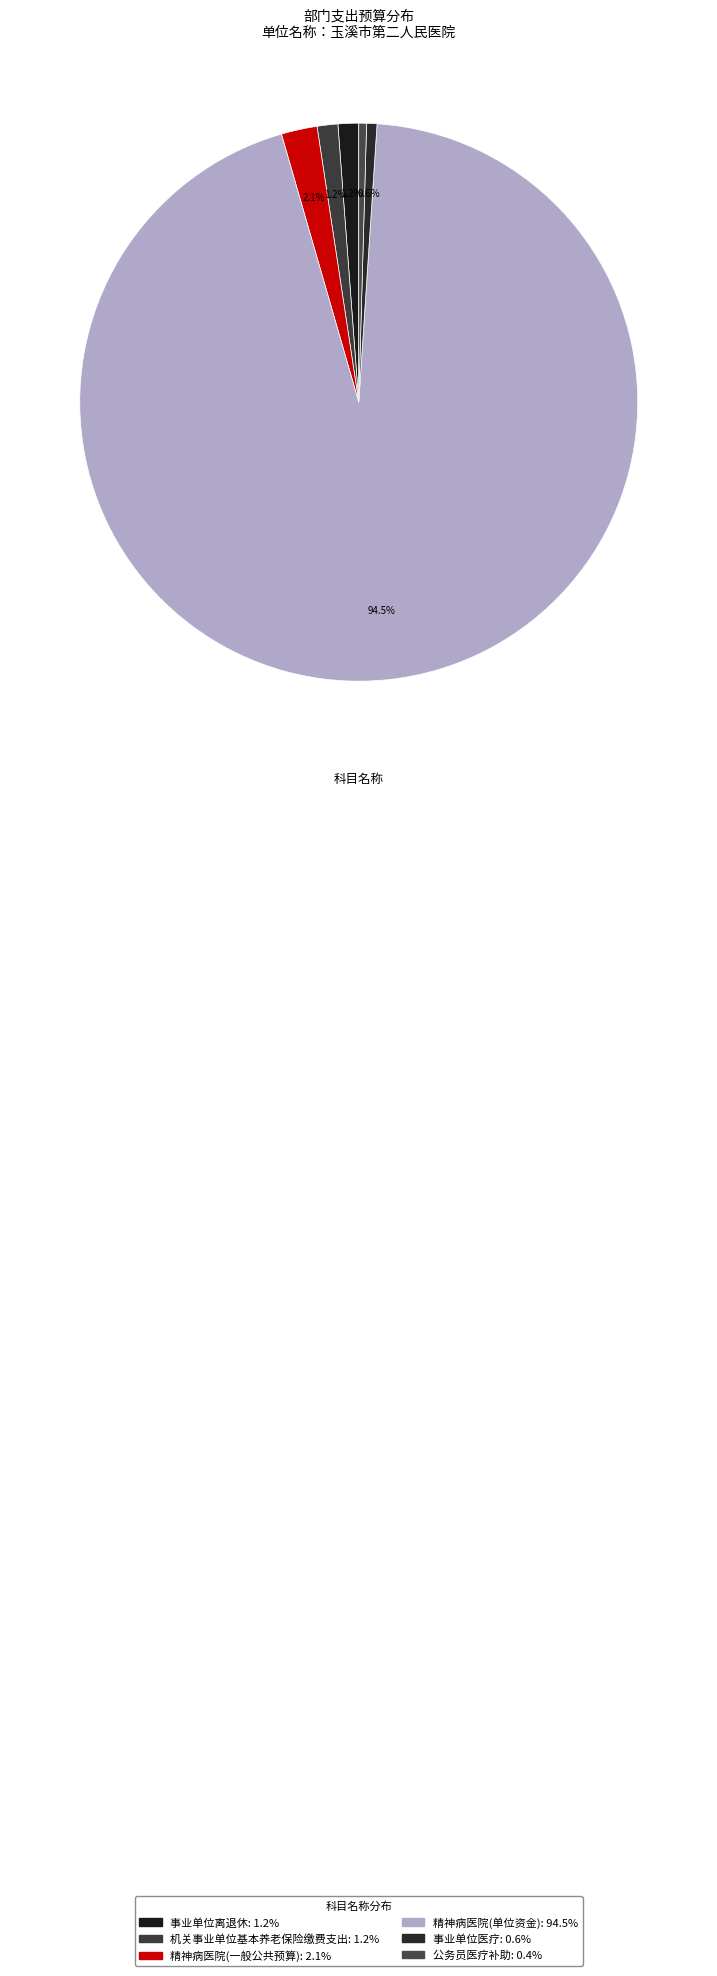

Is it true that 事业单位离退休 is 11% of the pie?

False